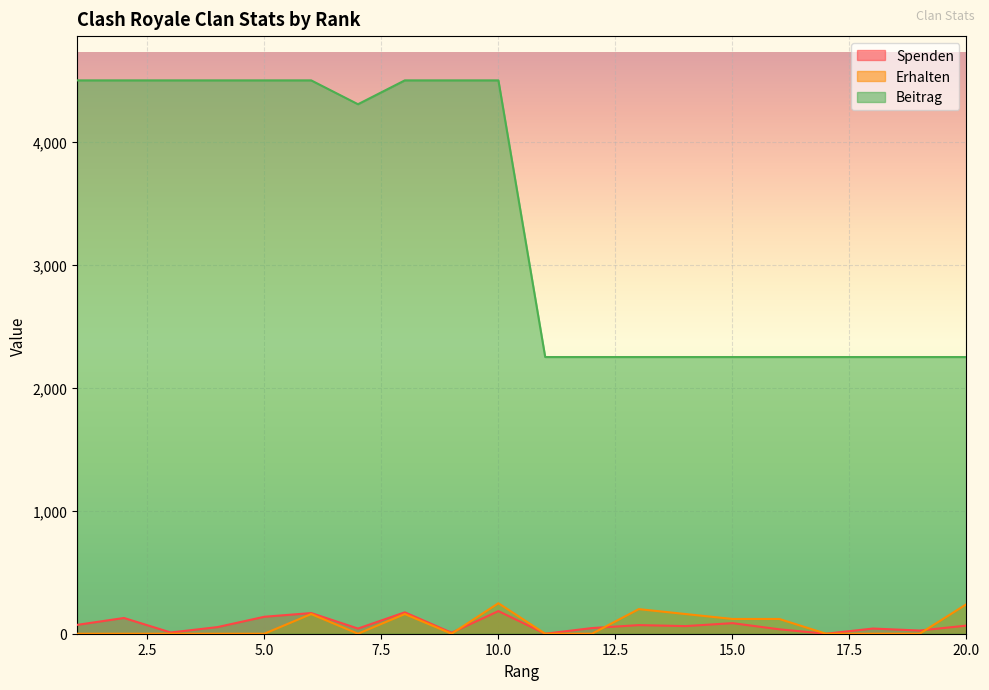

How many lines are shown in the chart?

3